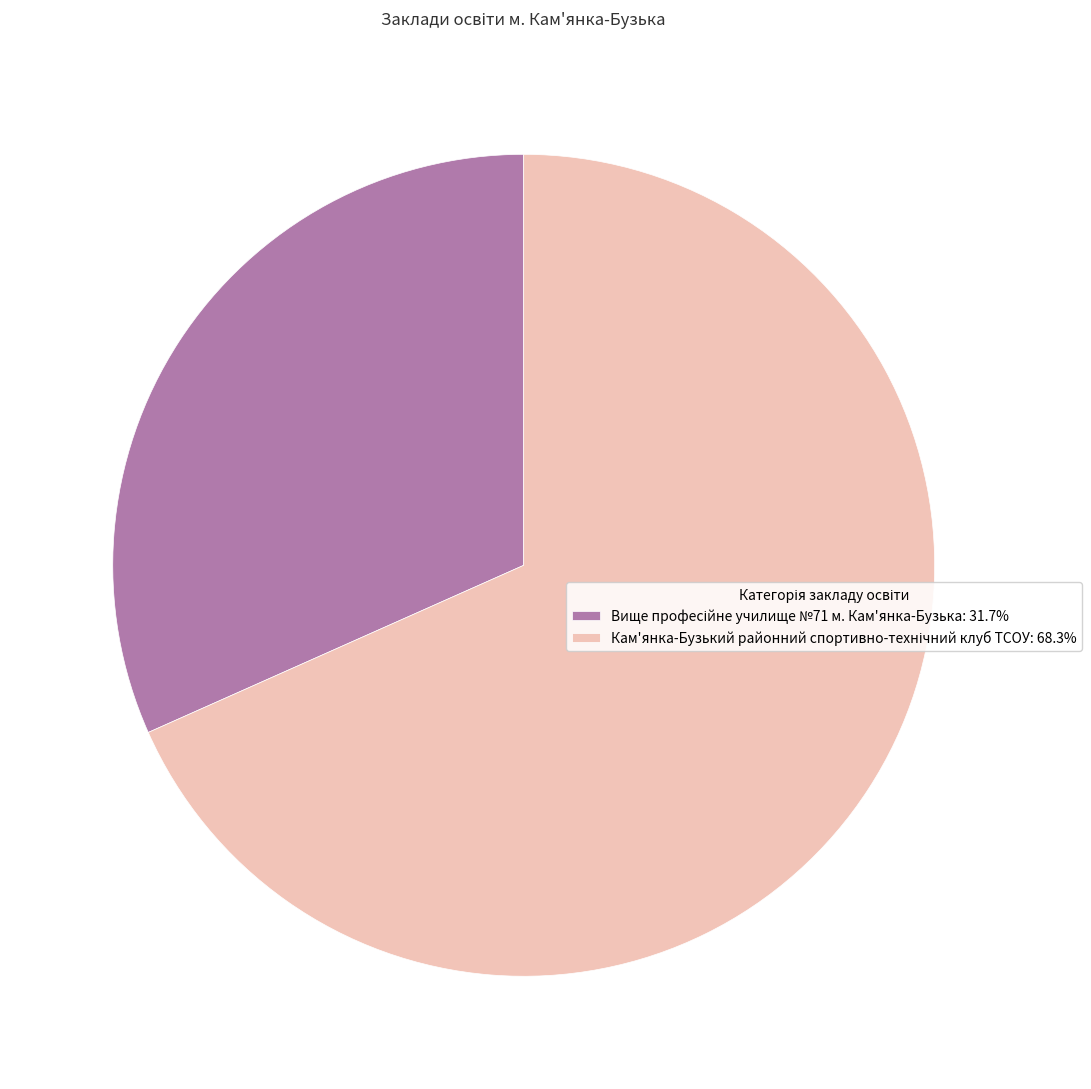

Is there any slice that represents more than half of the pie?

Yes